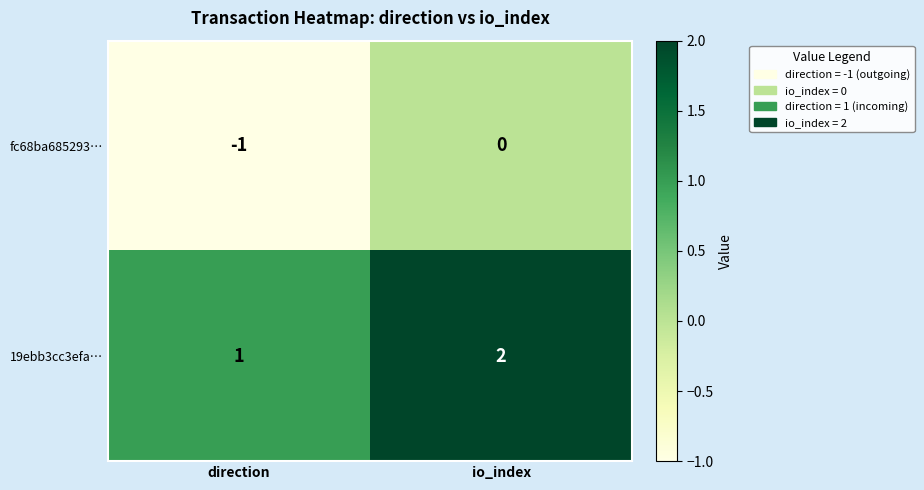

The value of fc68ba685293… at direction is -1. True or false?

True